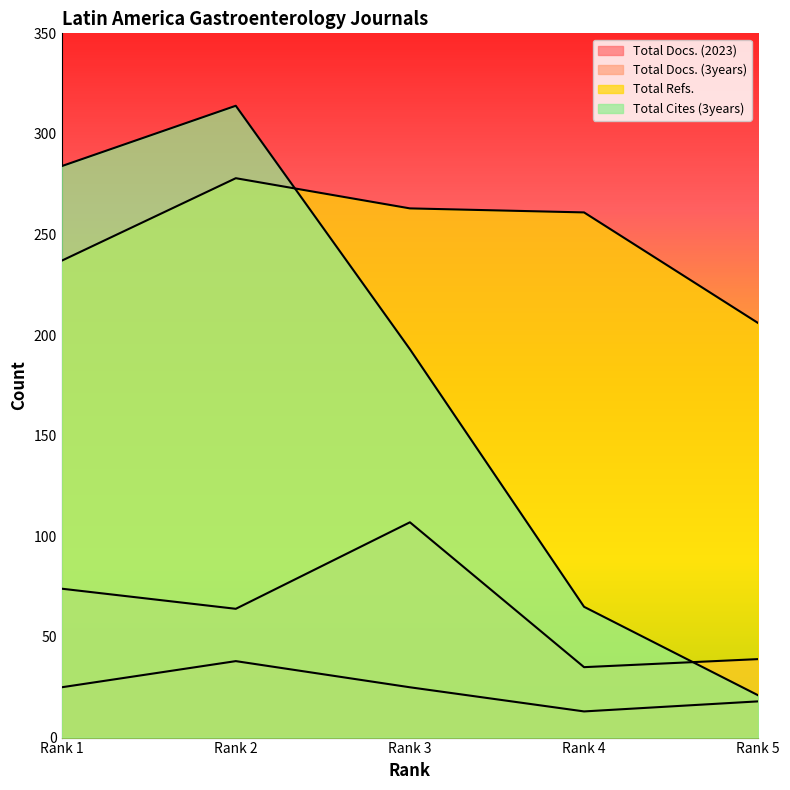

How many values in the Total Docs. (3years) series are below 64?

2